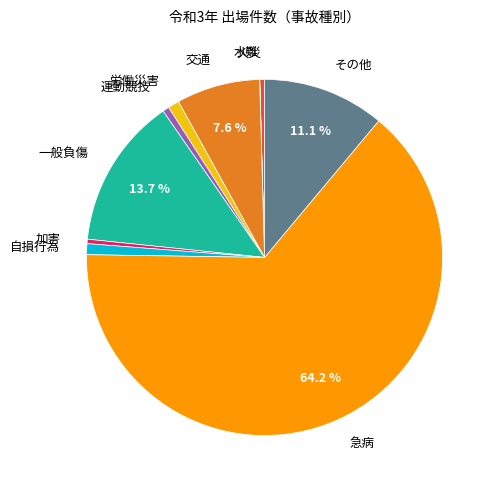

What is the largest slice in the pie chart?

急病